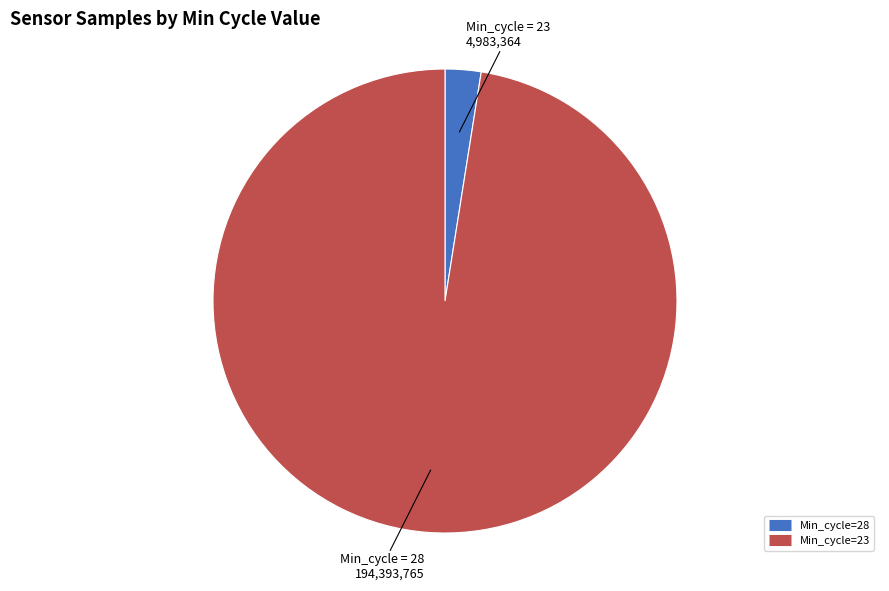

How many slices are in this pie chart?

2